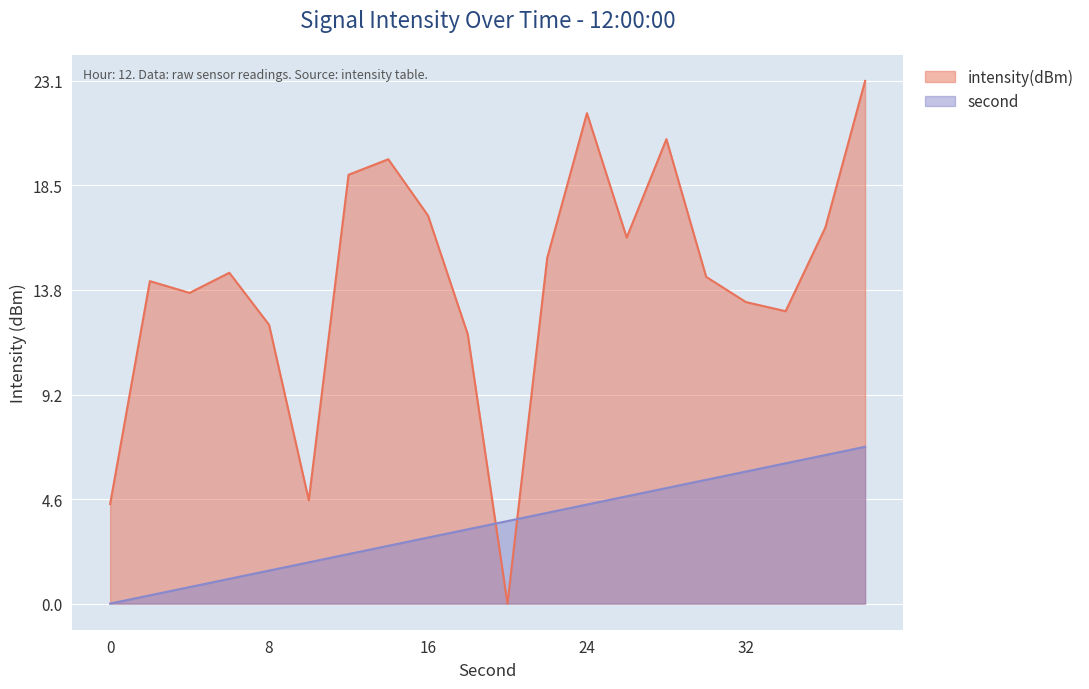

What is the value of the second point at the 8th from the left?

2.5